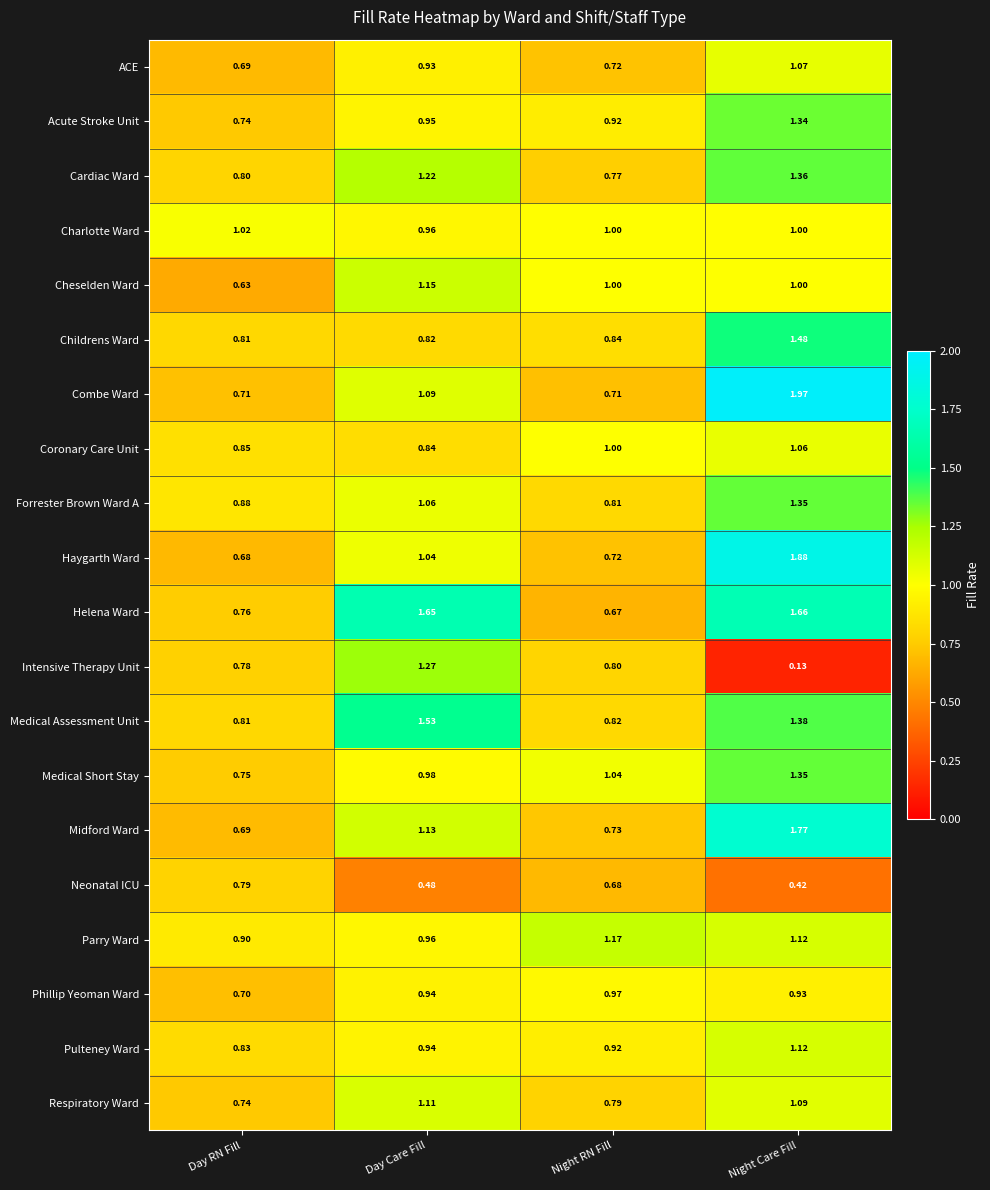

Count the number of categories in the chart.

4